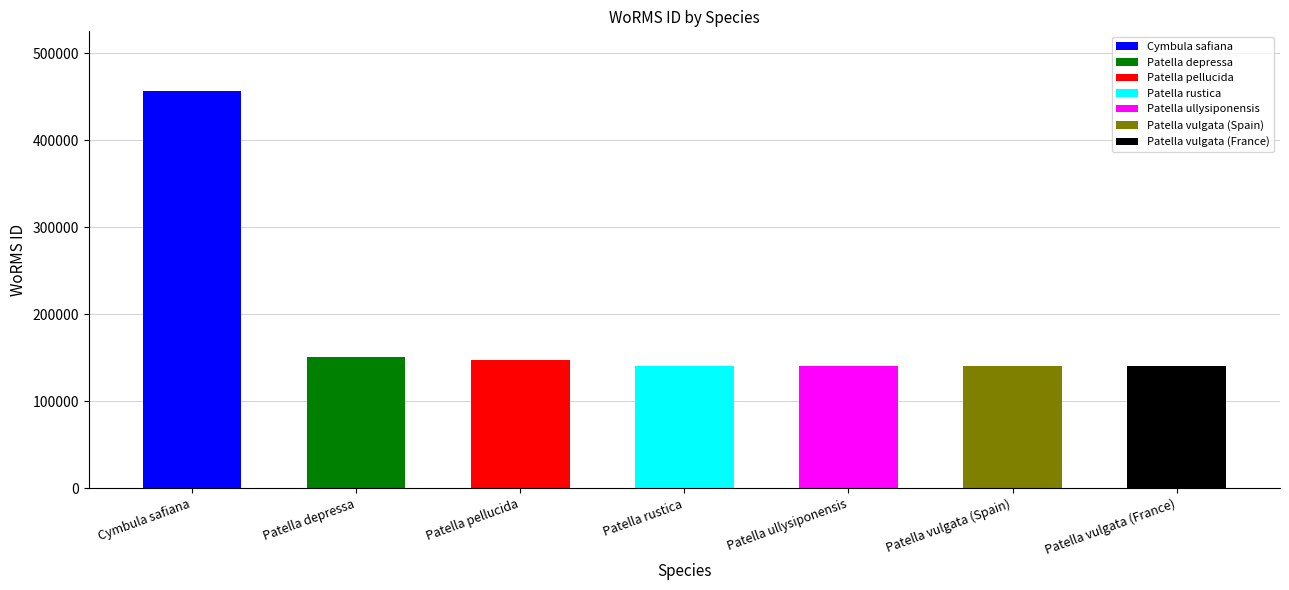

Which category has the lowest value across all series?

Patella rustica